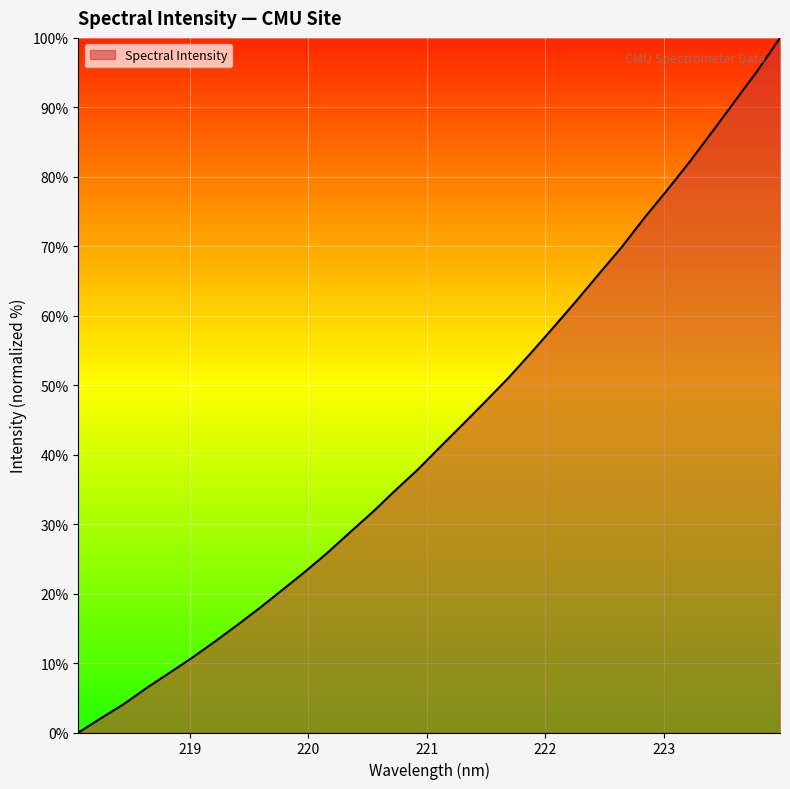

Does the chart display data point markers on the line(s)?

No